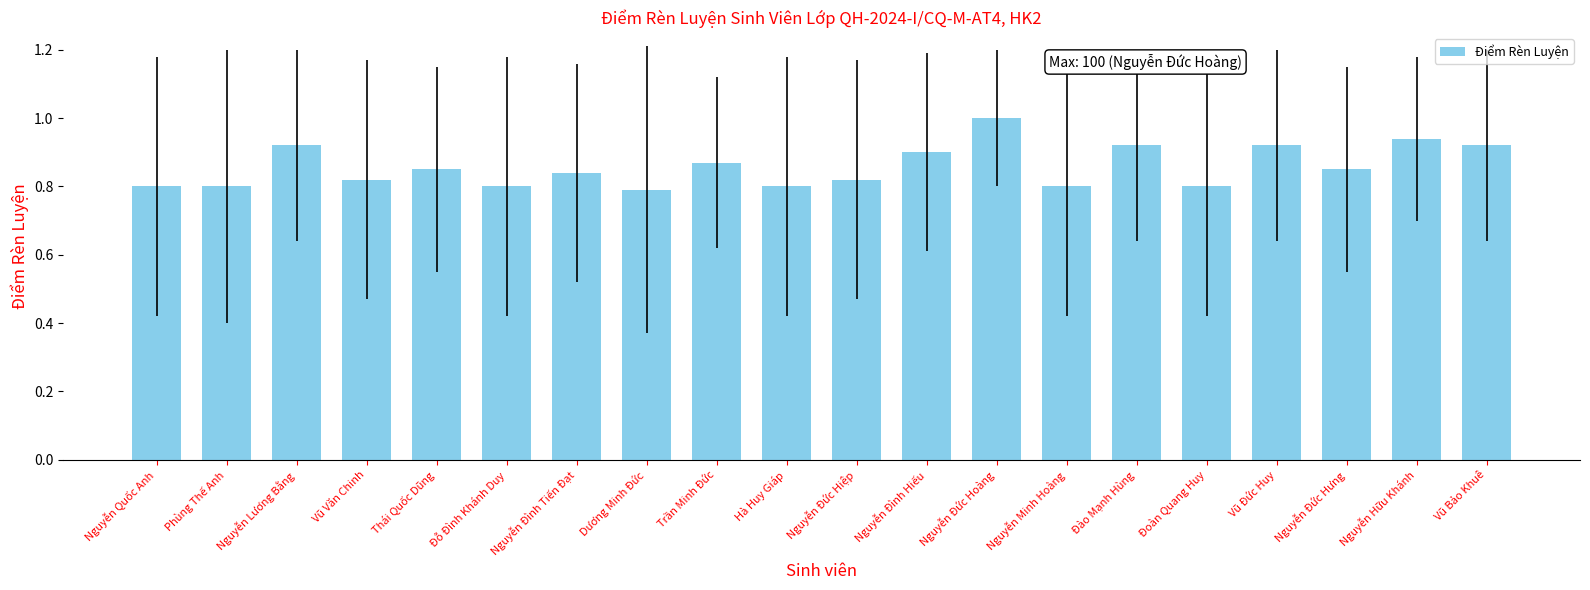

What is the sum of all values?

17.2